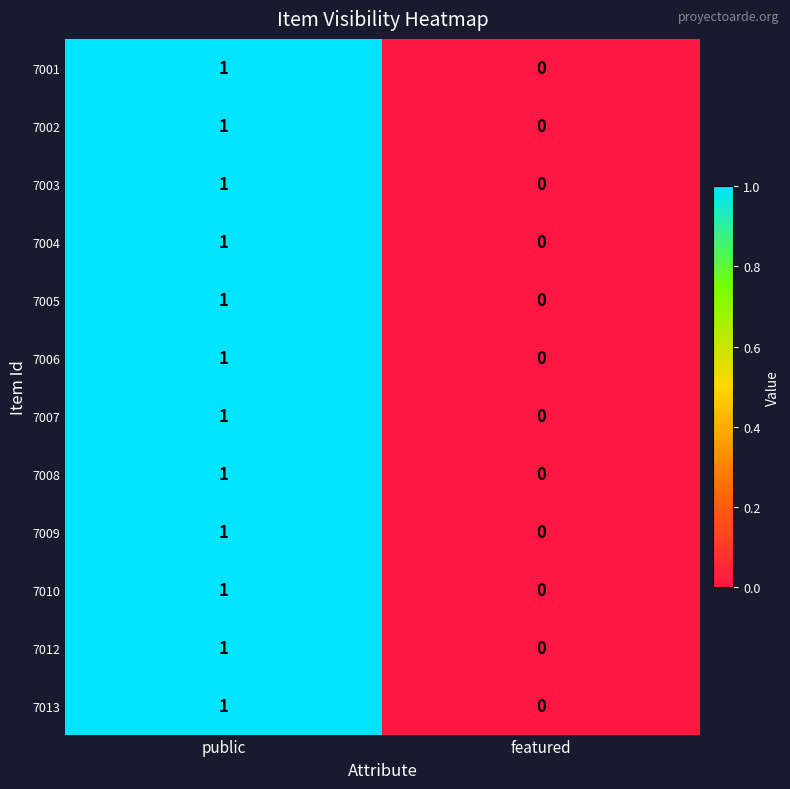

At which label is 7009 closest to 0?

featured